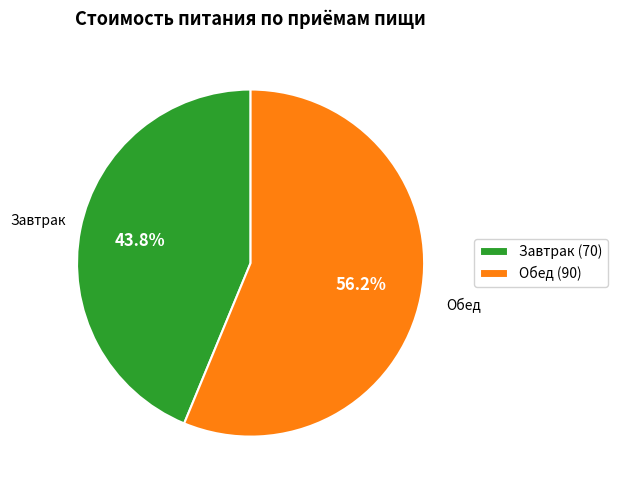

Is it true that Обед is 56% of the pie?

True